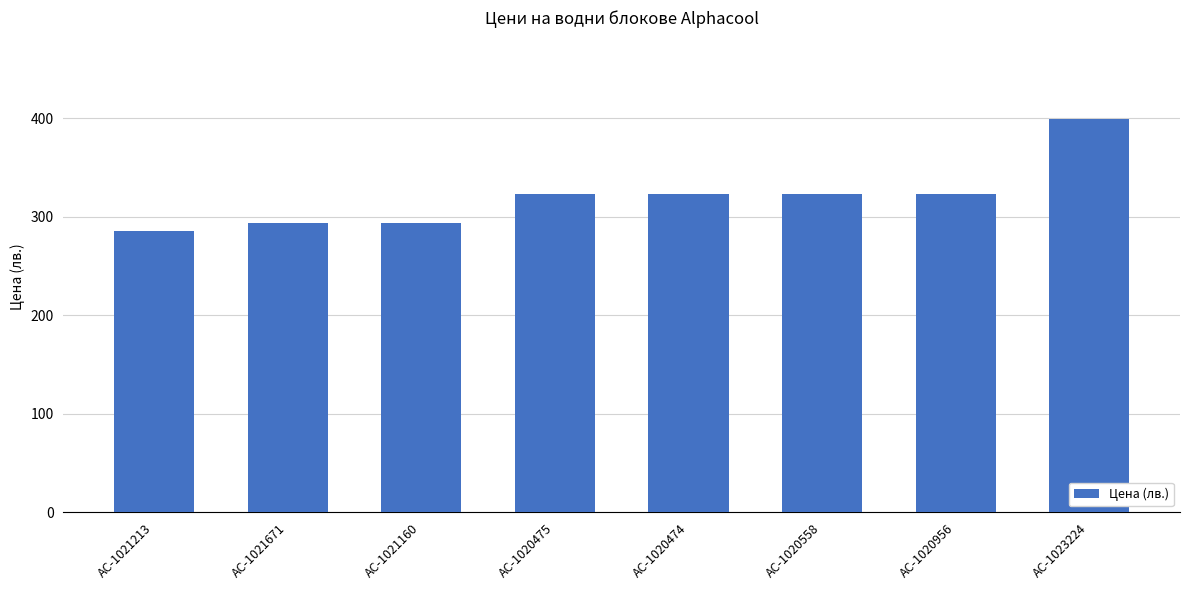

What is the ratio of the value at AC-1020956 to the value at AC-1021160?

1.1